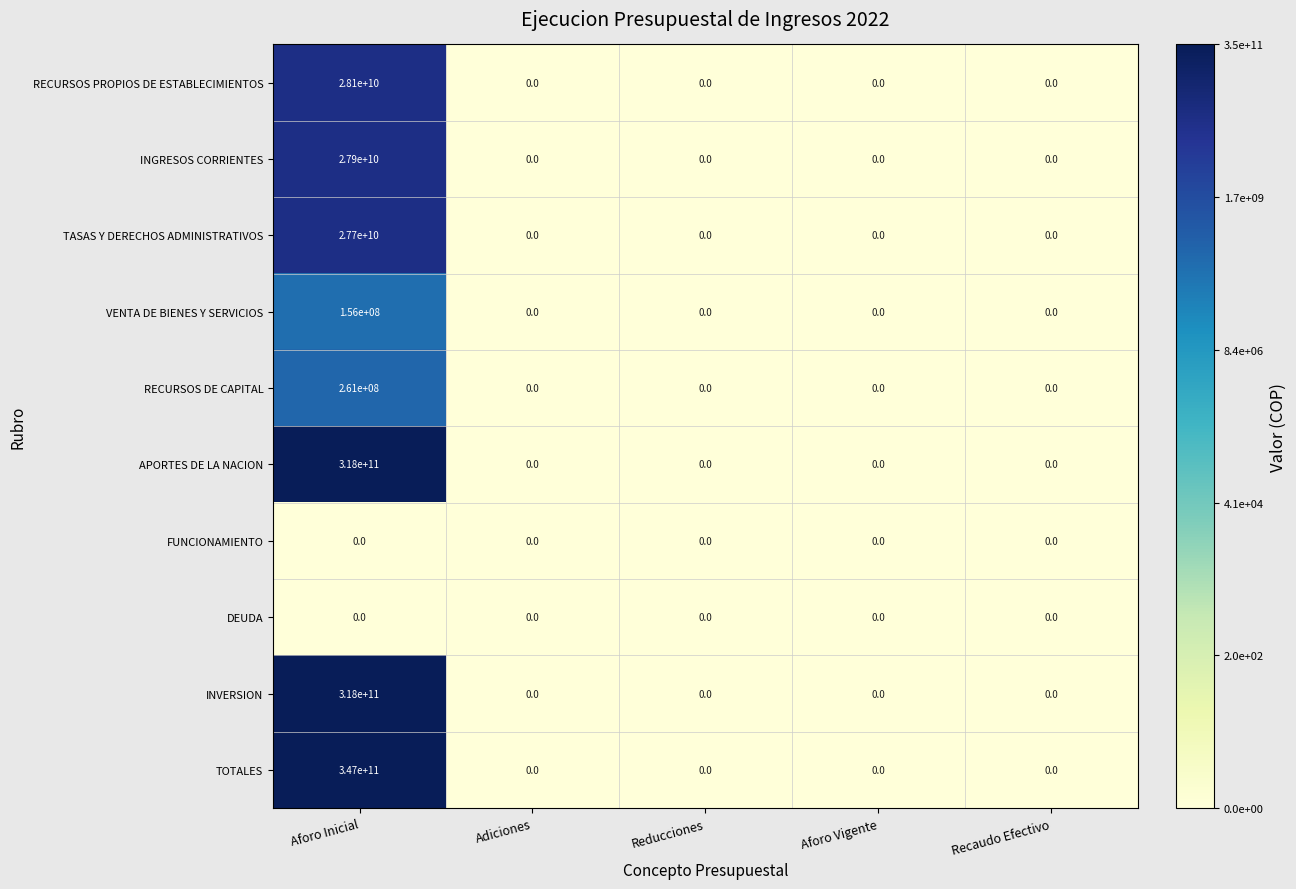

Which series has the widest spread of values?

TOTALES